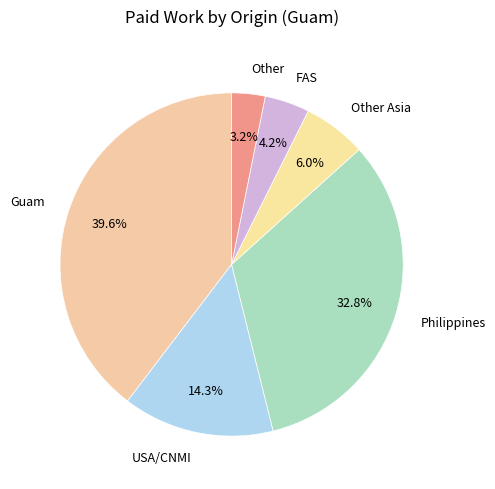

Rank the categories by value from highest to lowest.

Guam, Philippines, USA/CNMI, Other Asia, FAS, Other